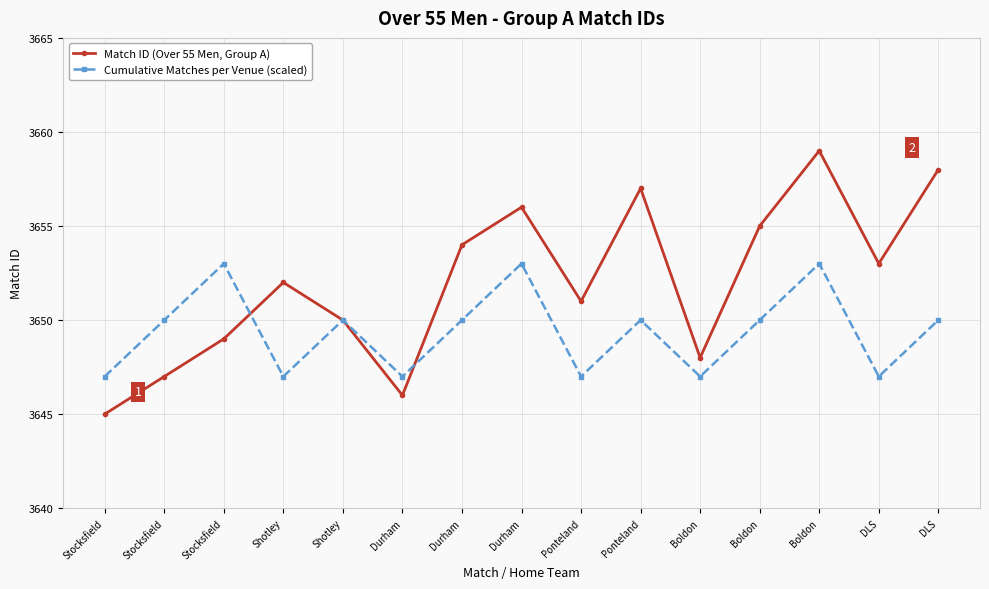

At how many categories does at least one series exceed 3652?

8